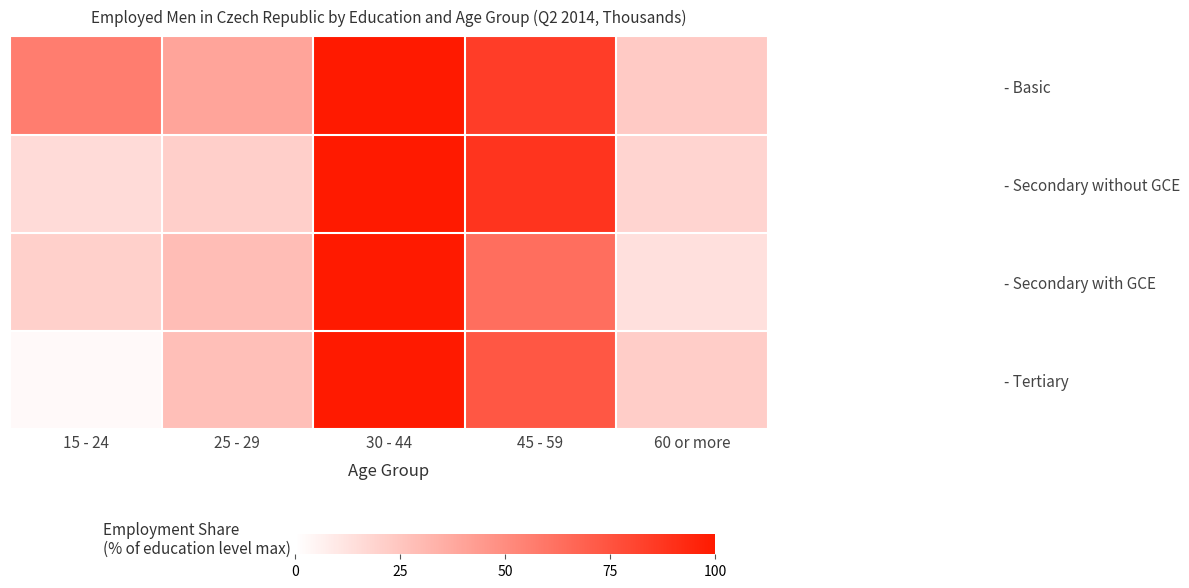

At how many categories does at least one series exceed 61?

2